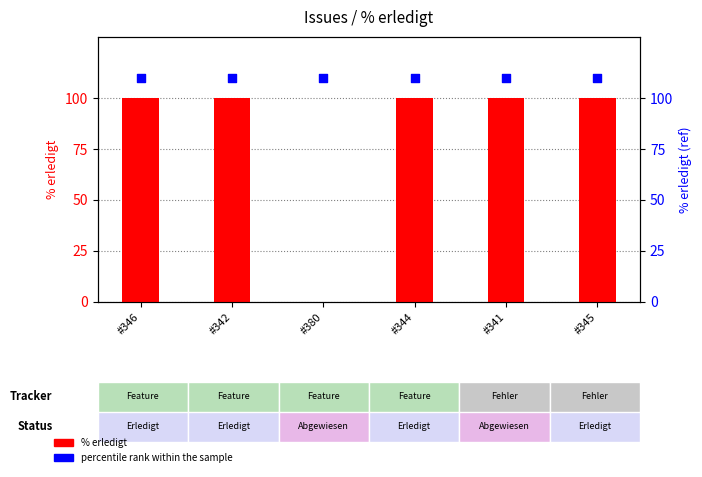

What are all the series names shown in the legend?

% erledigt, percentile rank within the sample